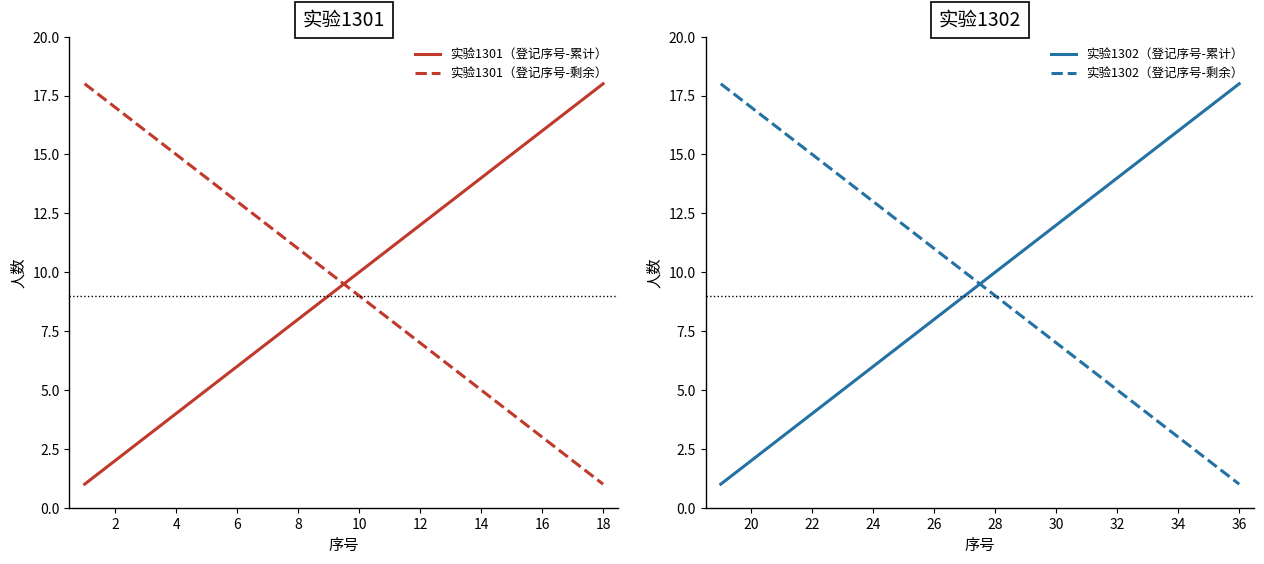

What is the difference between the maximum and minimum values in the 实验1301（登记序号-累计） series?

17